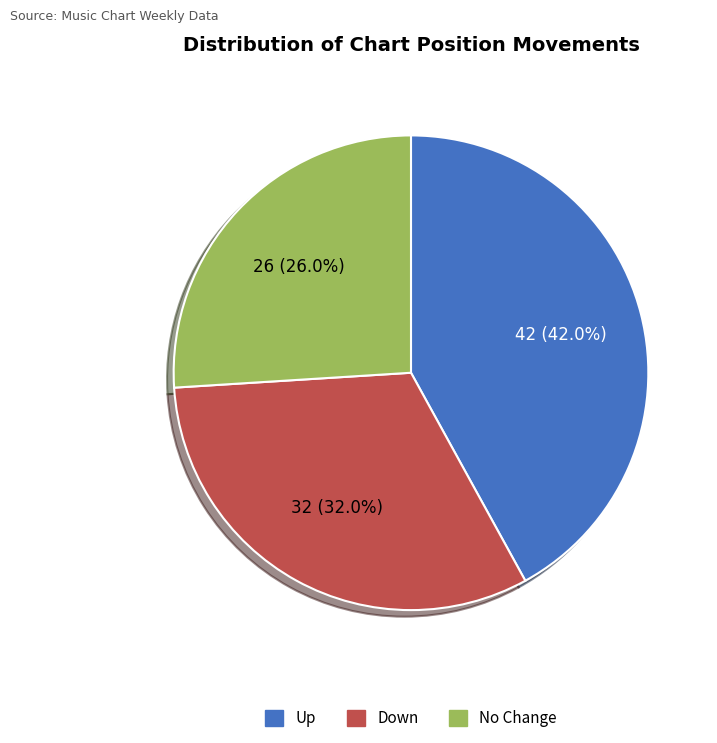

To the nearest percent, what is the average slice percentage?

33%